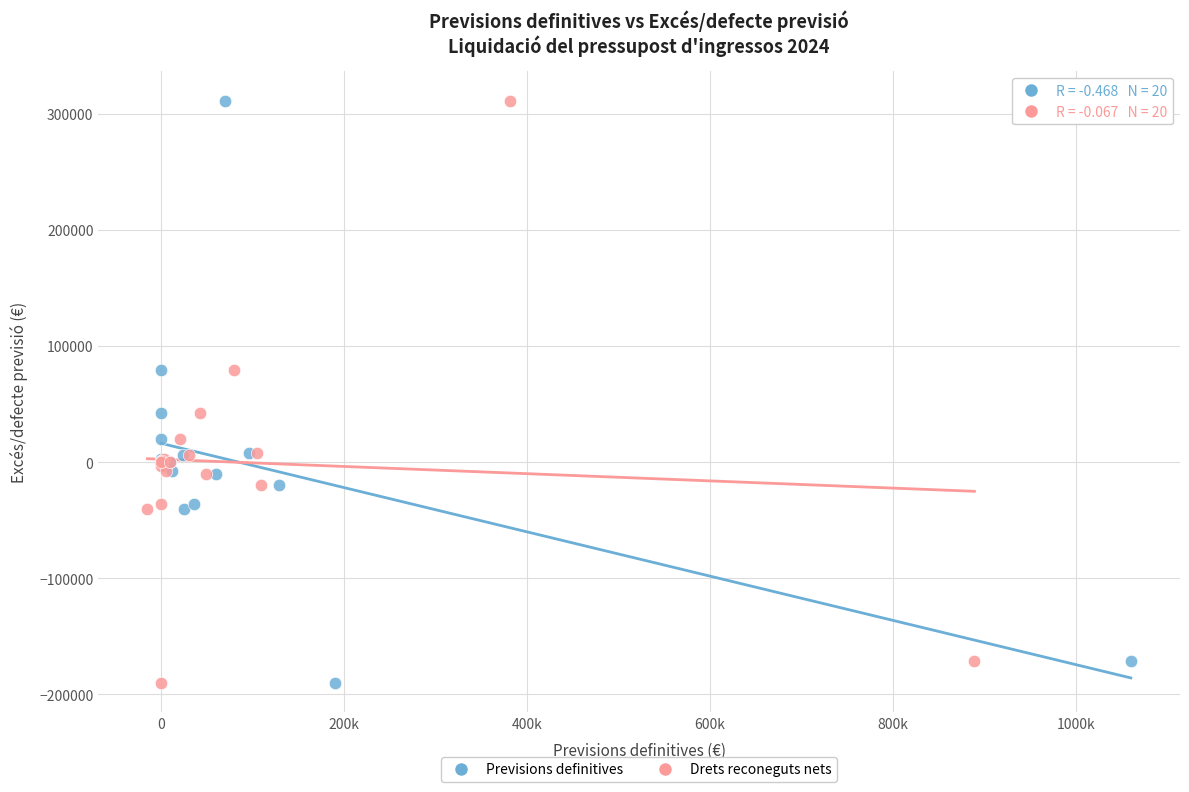

What are all the series names shown in the legend?

Previsions definitives, Drets reconeguts nets